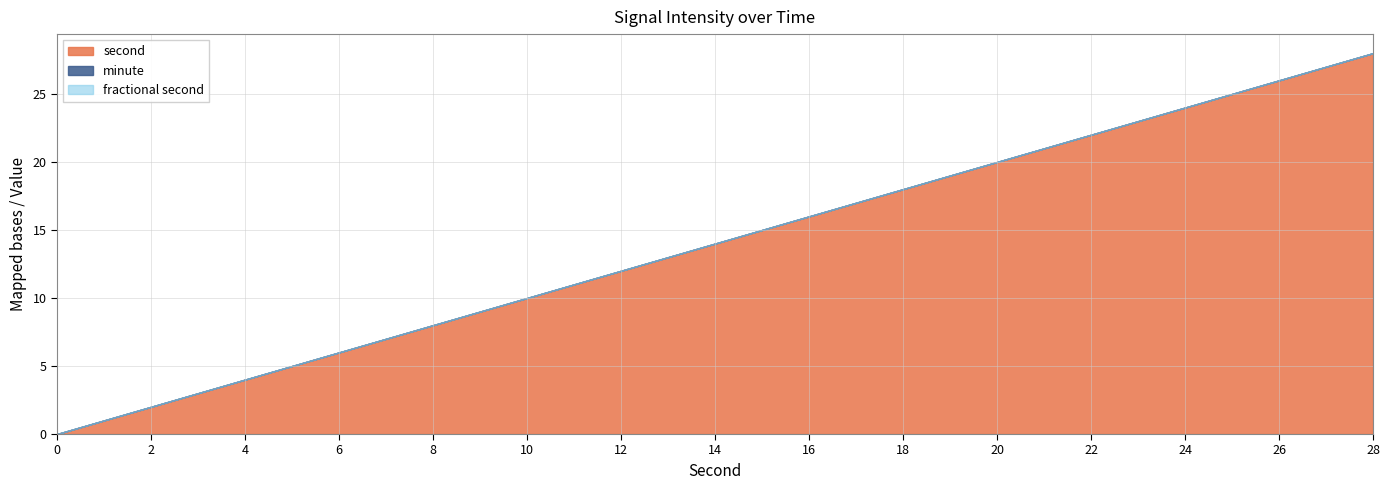

At which category is the sum across all series the highest?

28